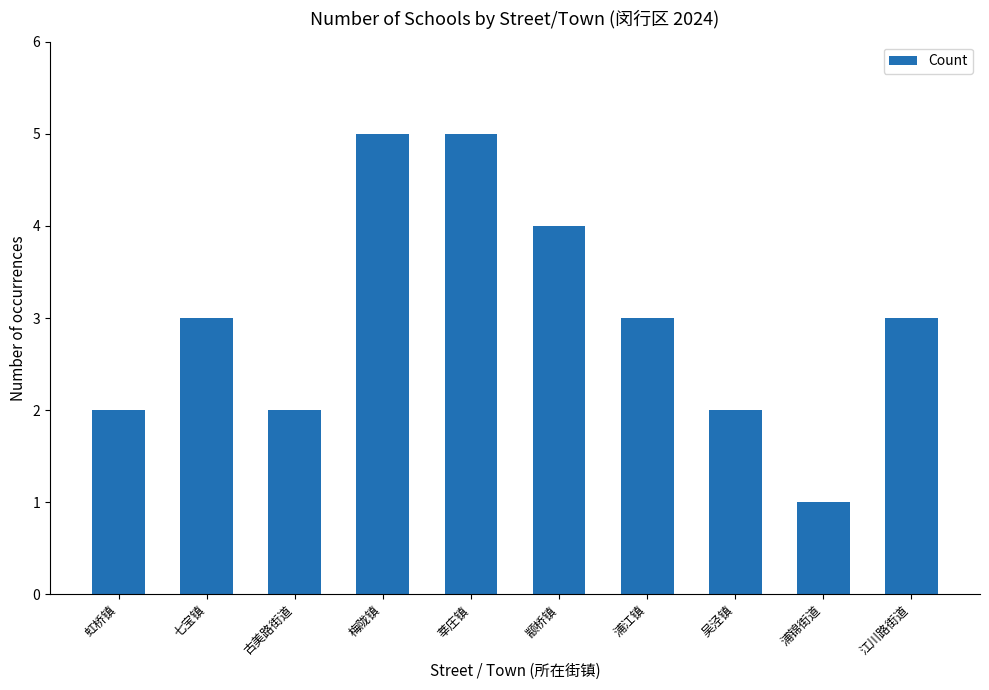

What is the value of the 4th bar from the left?

5